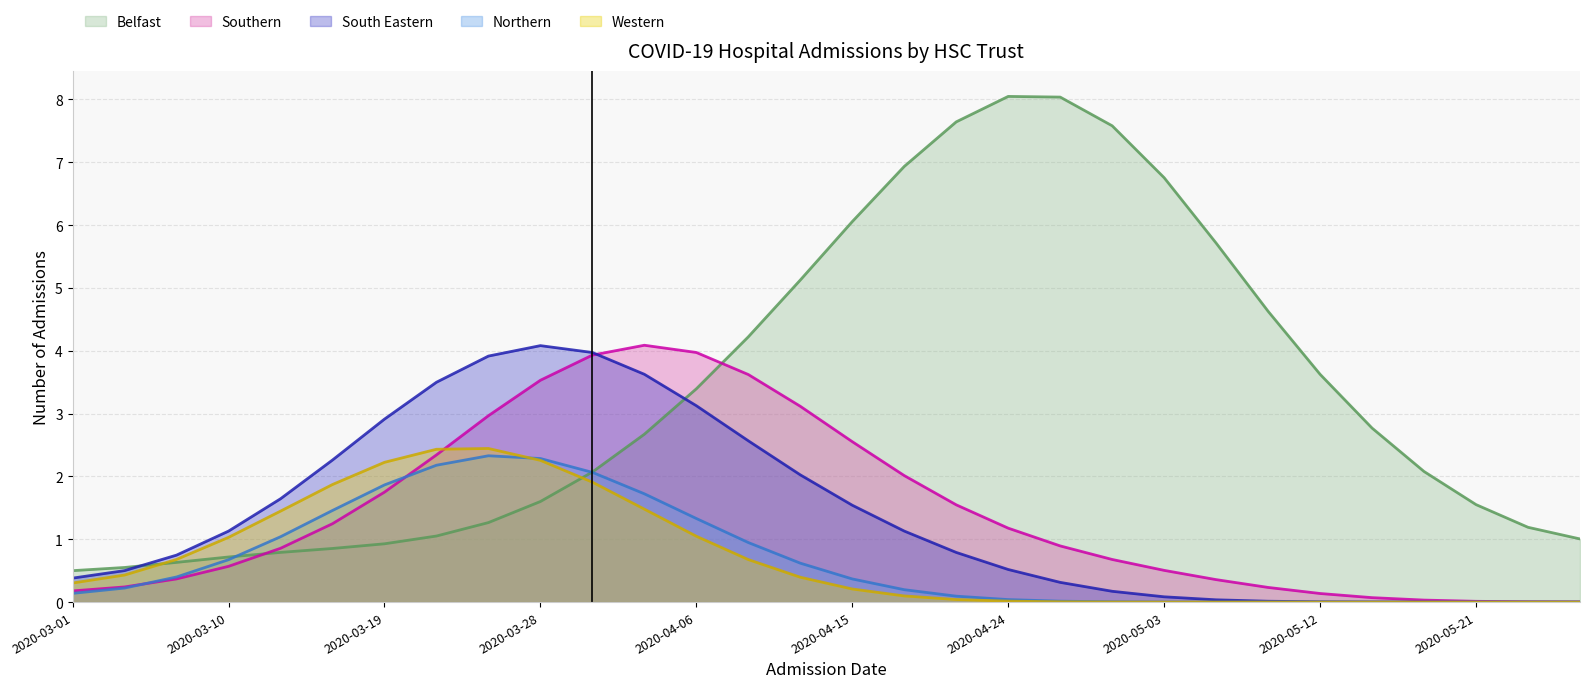

Which has a higher value, 2020-04-12 or 2020-04-06?

2020-04-12